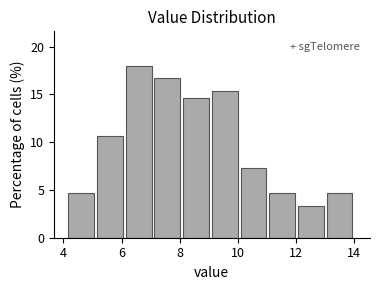

Which range on the x-axis has the tallest bar?

6.2 to 7.2